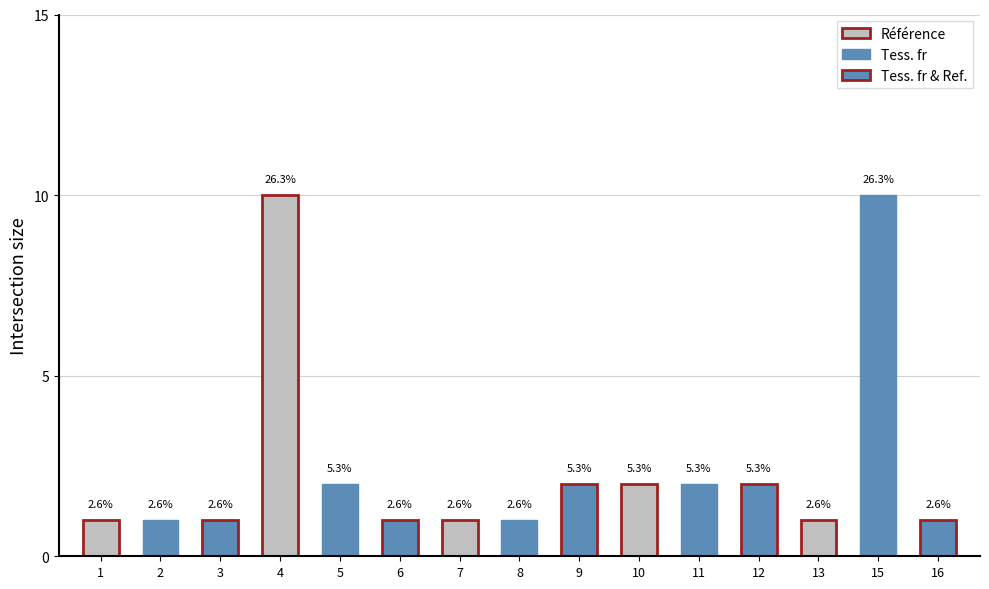

What is the sum of all Tess. fr values?

16